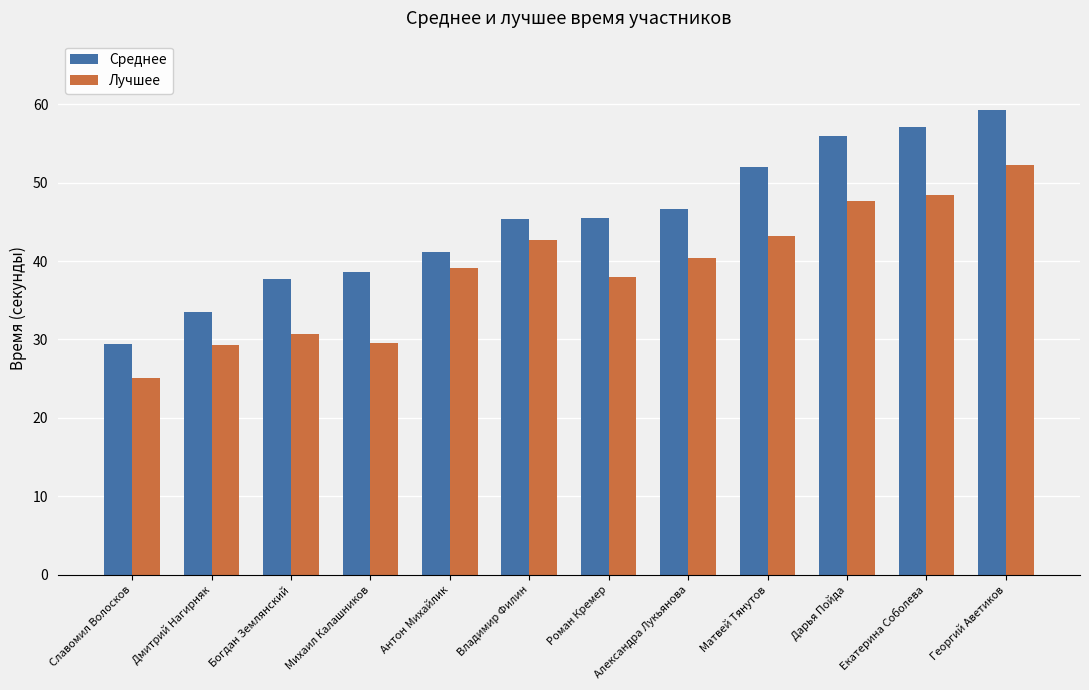

Rank the series by their average value, from lowest to highest.

Лучшее, Среднее